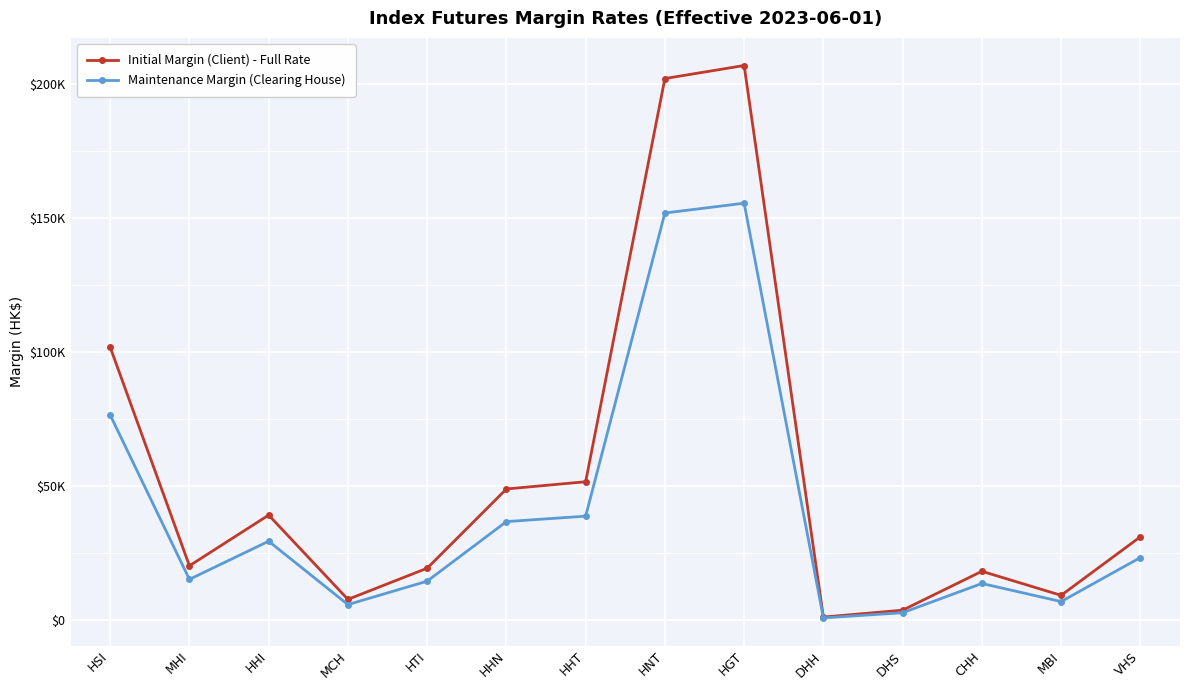

At which category is the sum across all series the highest?

HGT